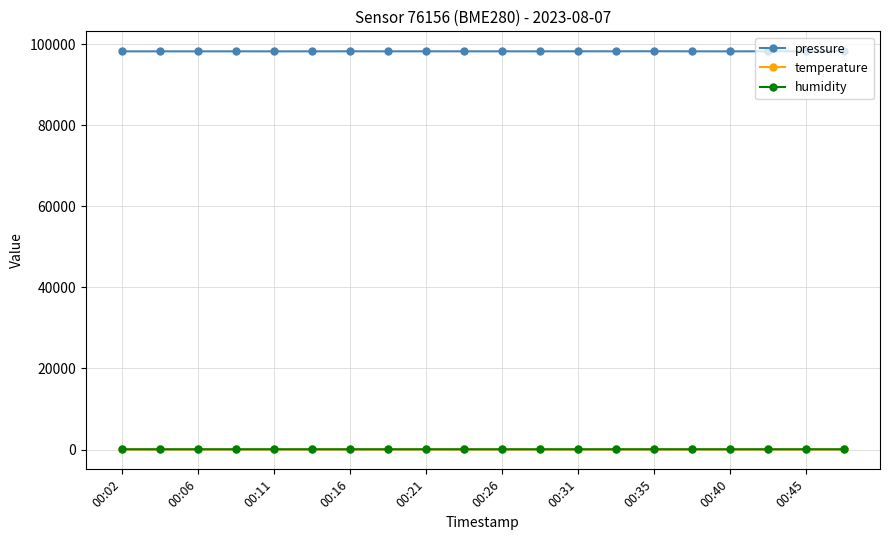

Which series has the widest spread of values?

pressure